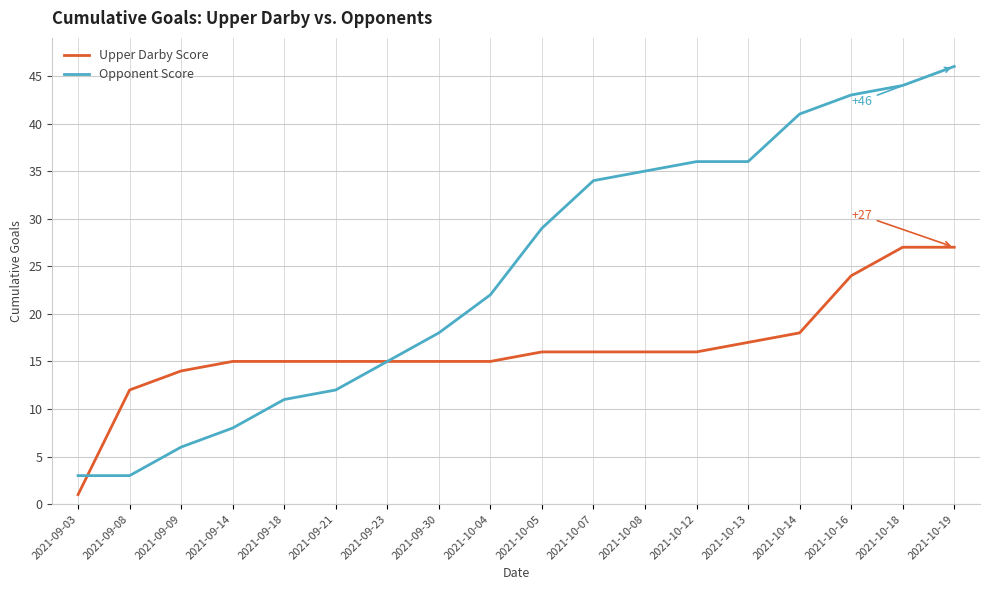

Does the chart display data point markers on the line(s)?

No